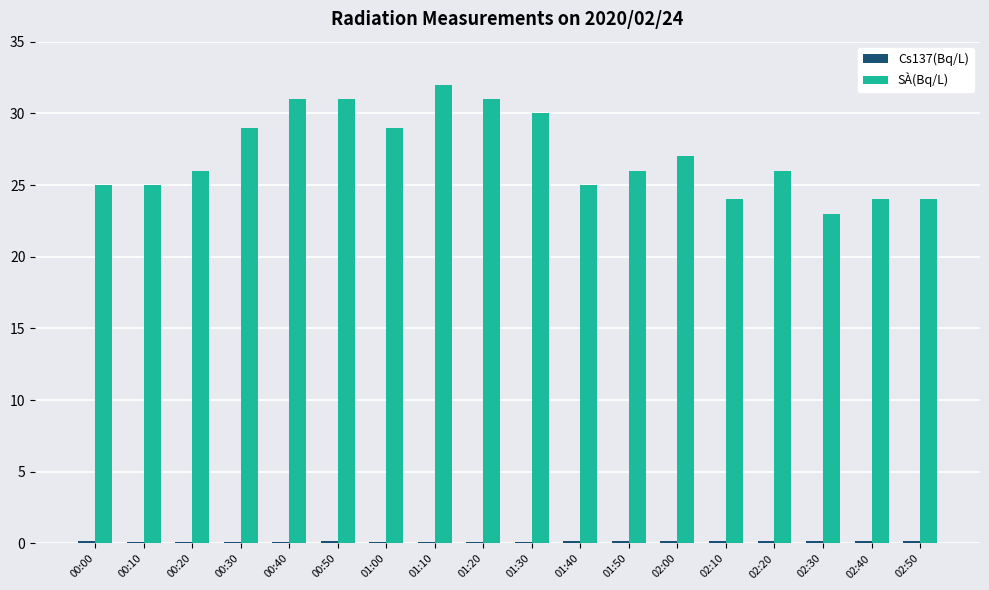

At how many categories does at least one series exceed 13?

18